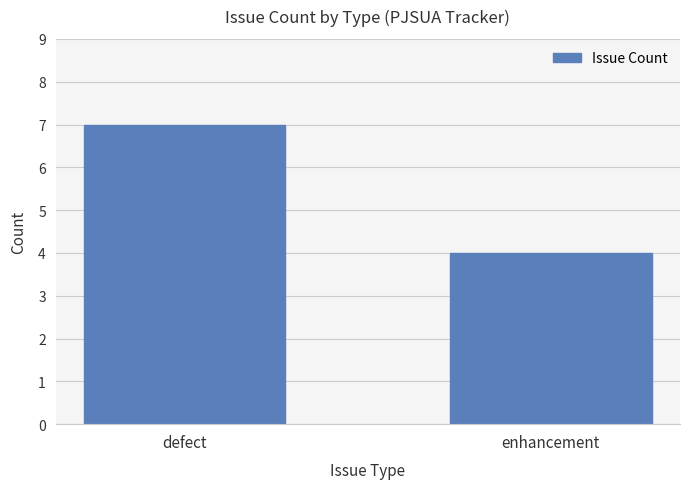

What is the average value?

6